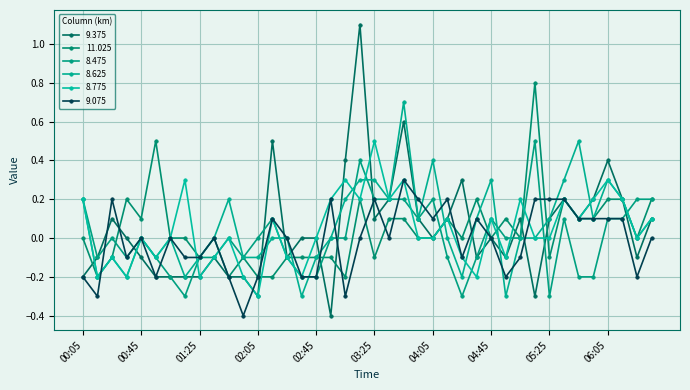

Which series ends up on top after the final intersection of 8.625 and 8.775?

8.775